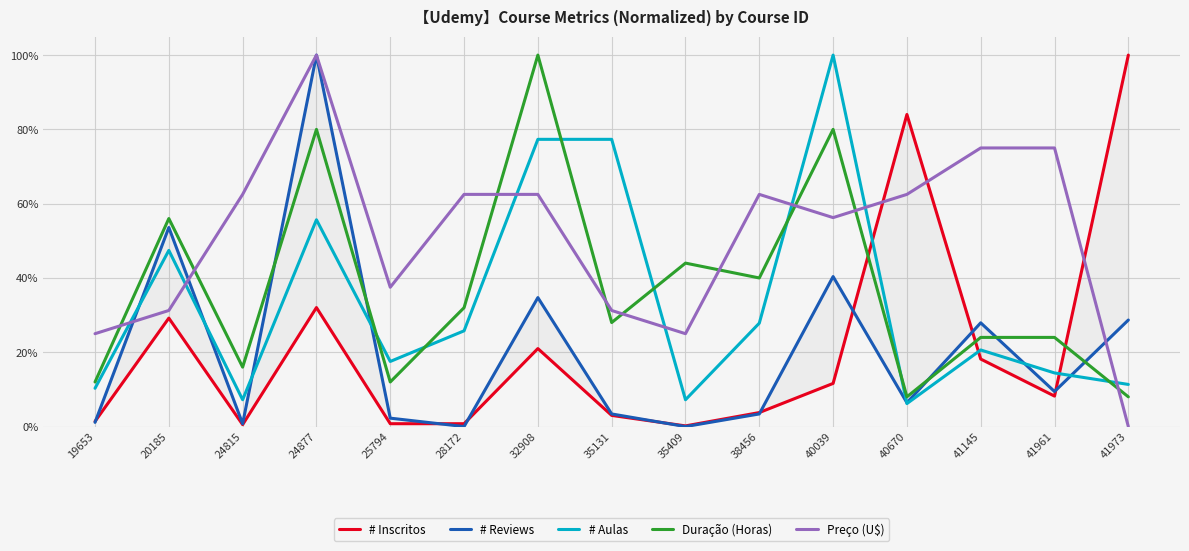

How many interior local peaks does the # Aulas series have?

4